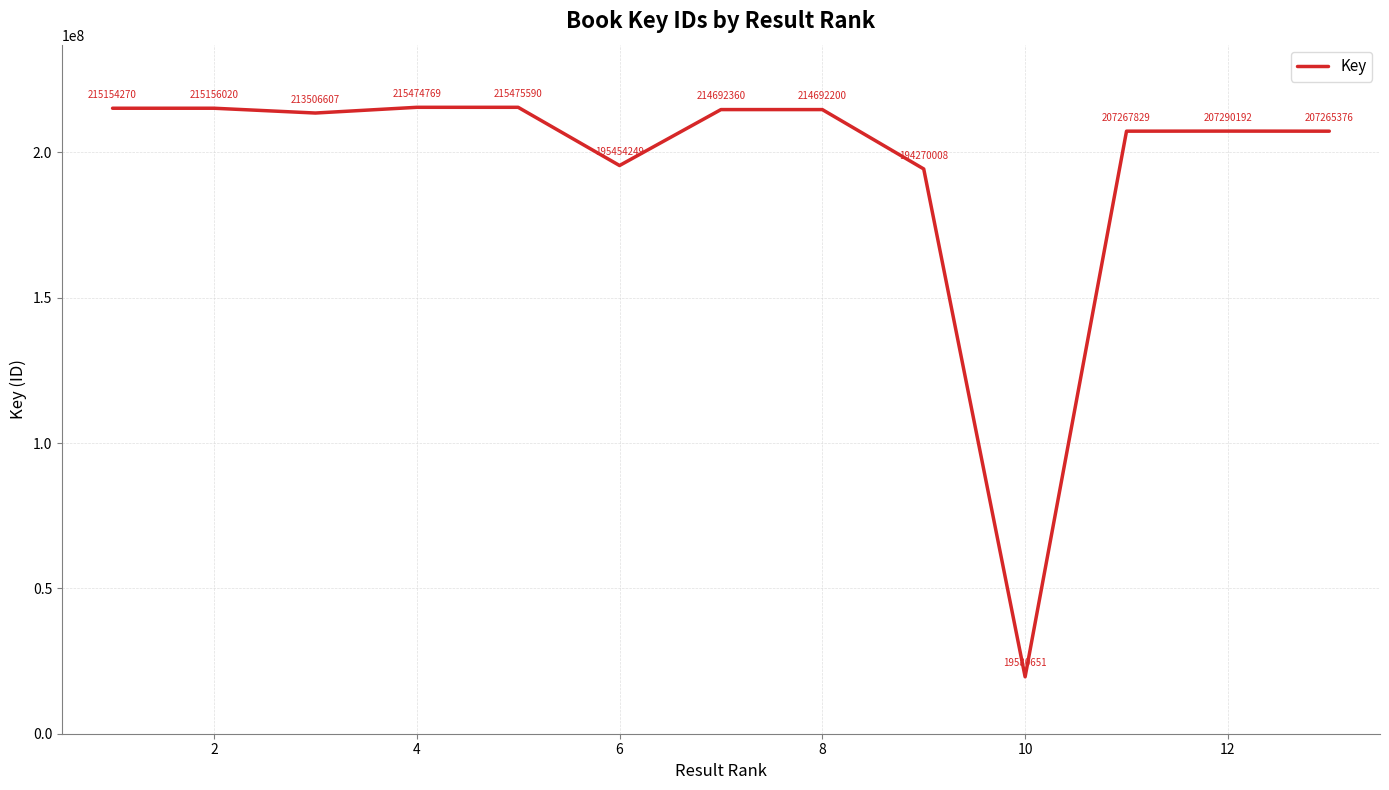

What is the difference between the maximum and minimum values?

195894939